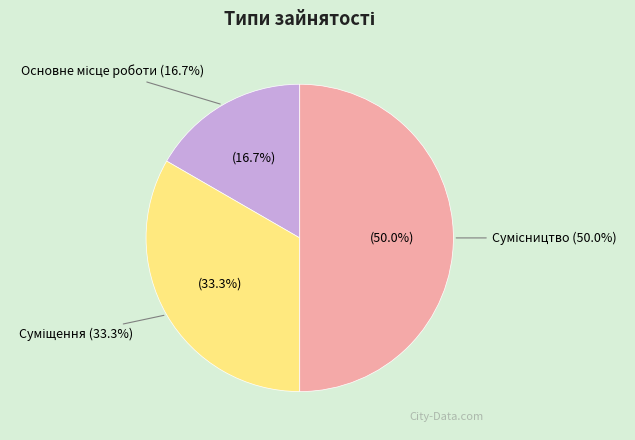

Does any single category account for the majority?

No